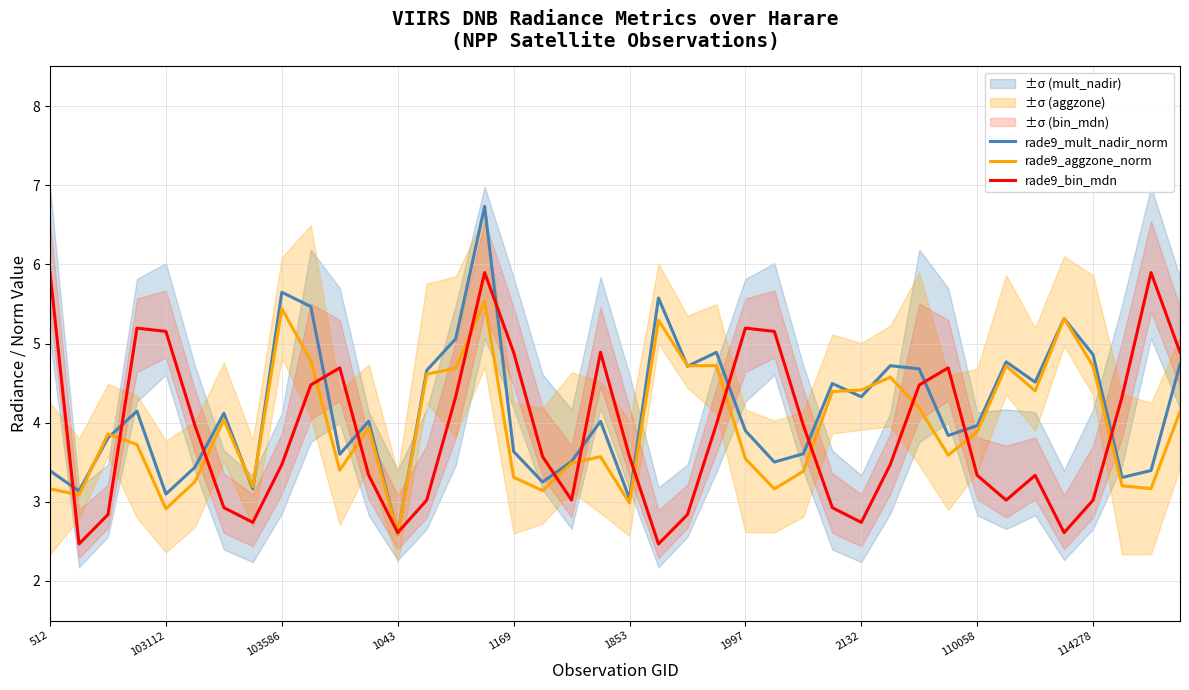

Reading right to left, list all the values displayed in this chart.

rade9_mult_nadir_norm: 4.7	3.4	3.3	4.9	5.3	4.5	4.8	4.0	3.8	4.7	4.7	4.3	4.5	3.6	3.5	3.9	4.9	4.7	5.6	3.0	4.0	3.5	3.3	3.6	6.7	5.1	4.7	2.6	4.0	3.6	5.5	5.6	3.2	4.1	3.4	3.1	4.1	3.8	3.1	3.4
rade9_aggzone_norm: 4.1	3.2	3.2	4.7	5.3	4.4	4.7	3.9	3.6	4.2	4.6	4.4	4.4	3.4	3.2	3.5	4.7	4.7	5.3	3.0	3.6	3.5	3.1	3.3	5.5	4.7	4.6	2.6	3.9	3.4	4.8	5.4	3.2	4.0	3.3	2.9	3.7	3.9	3.1	3.2
rade9_bin_mdn: 4.9	5.9	4.3	3.0	2.6	3.3	3.0	3.3	4.7	4.5	3.5	2.7	2.9	4.0	5.2	5.2	4.0	2.8	2.5	3.6	4.9	3.0	3.6	4.9	5.9	4.3	3.0	2.6	3.3	4.7	4.5	3.5	2.7	2.9	4.0	5.2	5.2	2.8	2.5	5.9